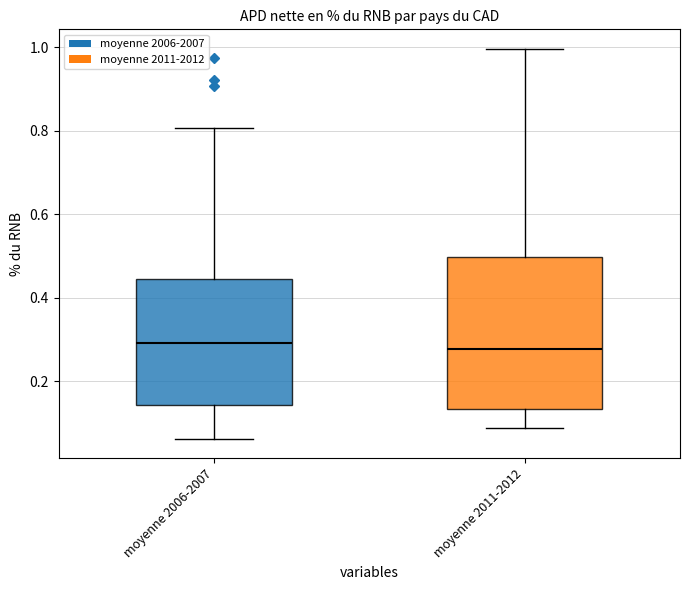

Reading left to right, read every box against the y-axis: the position of its median line, the range the box covers, and the ends of its whiskers. The values are not printed on the chart, so give them approximately, as read against the axis.

moyenne 2006-2007: median 0.30, box 0.14 to 0.44, whiskers 0.06 to 0.80
moyenne 2011-2012: median 0.28, box 0.14 to 0.50, whiskers 0.08 to 1.00